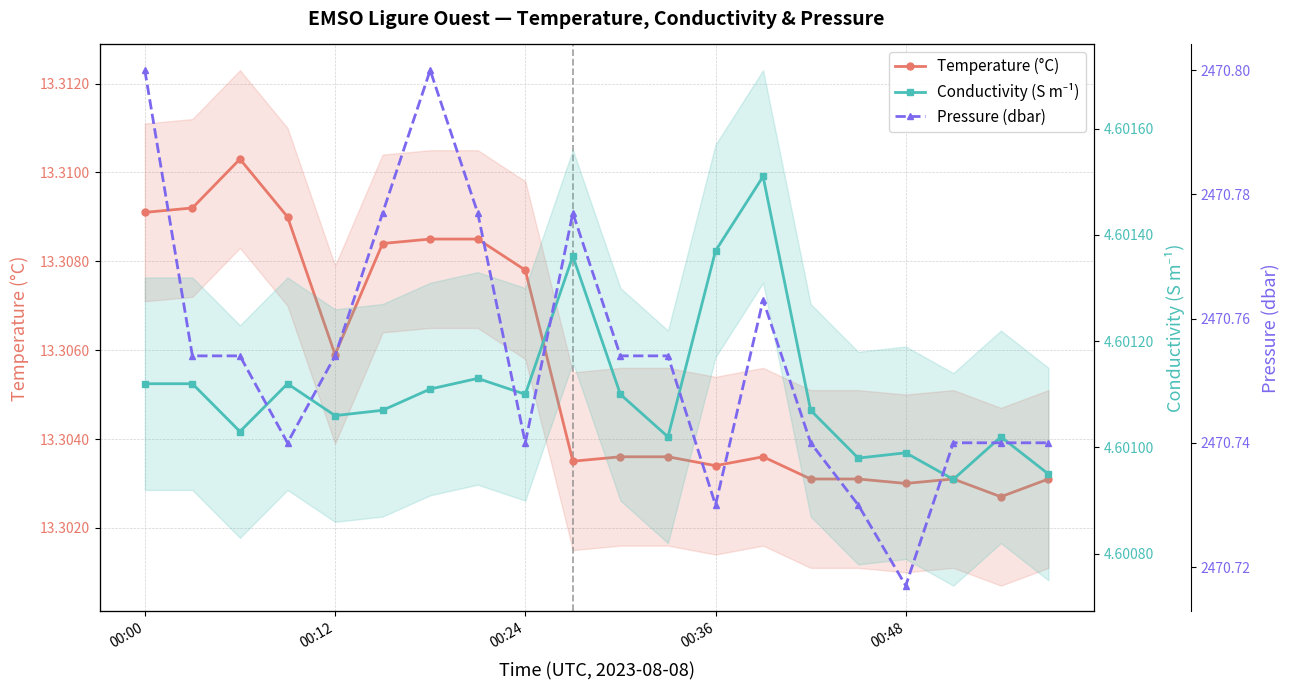

Between 8 and 00:36, which is larger?

00:36